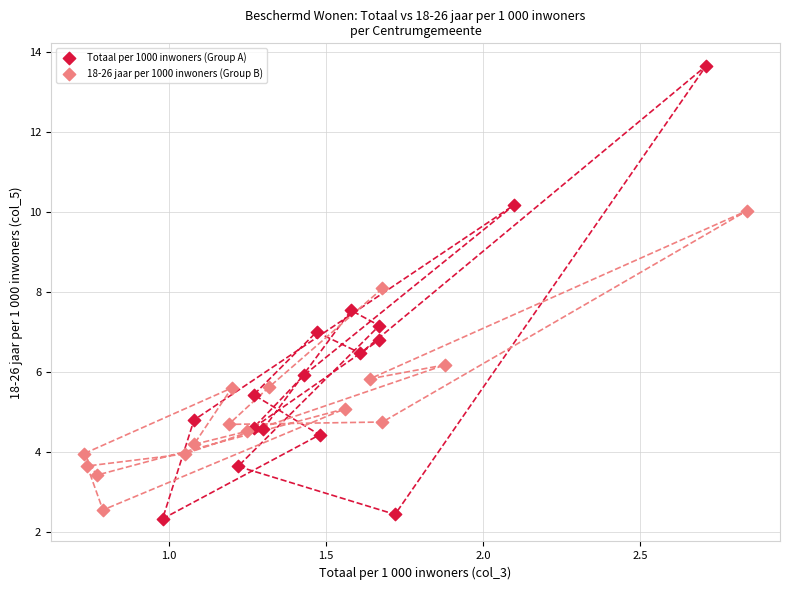

Which series contains the highest Y value?

Totaal per 1000 inwoners (Group A)